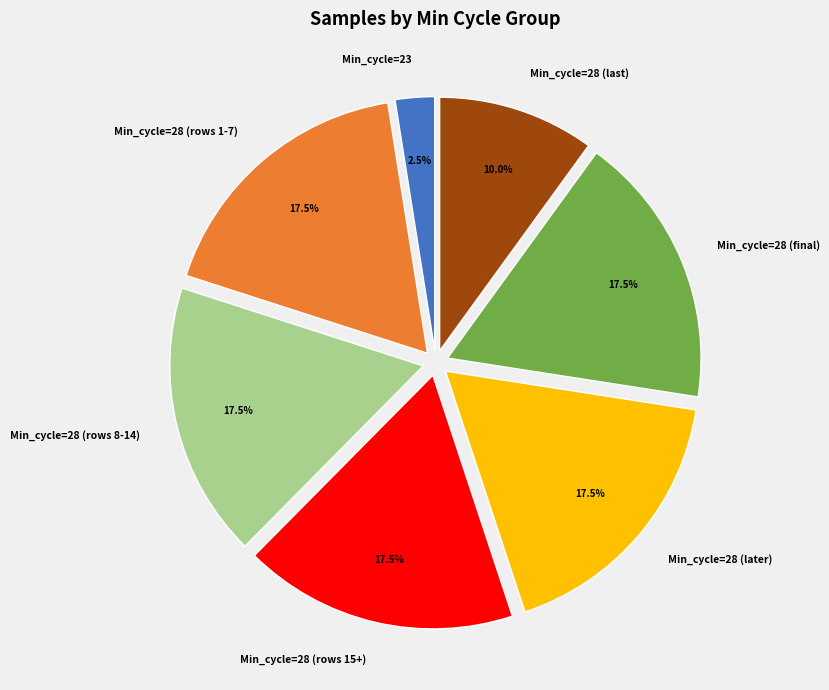

Does Min_cycle=23 represent more than half of the total?

No